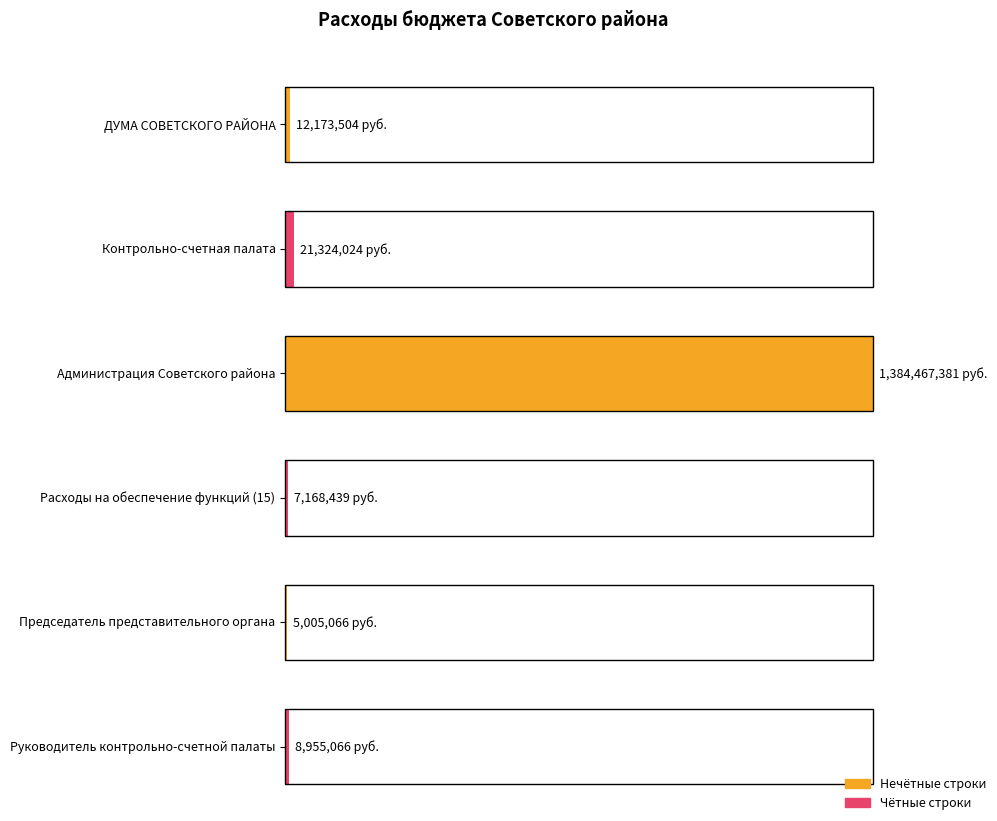

What is the sum of the values at ДУМА СОВЕТСКОГО РАЙОНА and Администрация Советского района?

1396640885.4